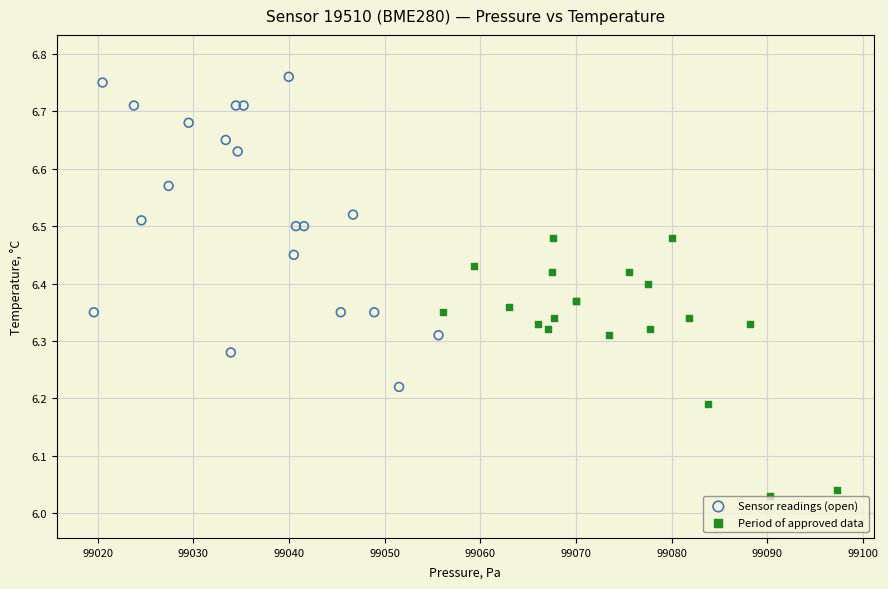

Which series contains the lowest Y value?

Period of approved data